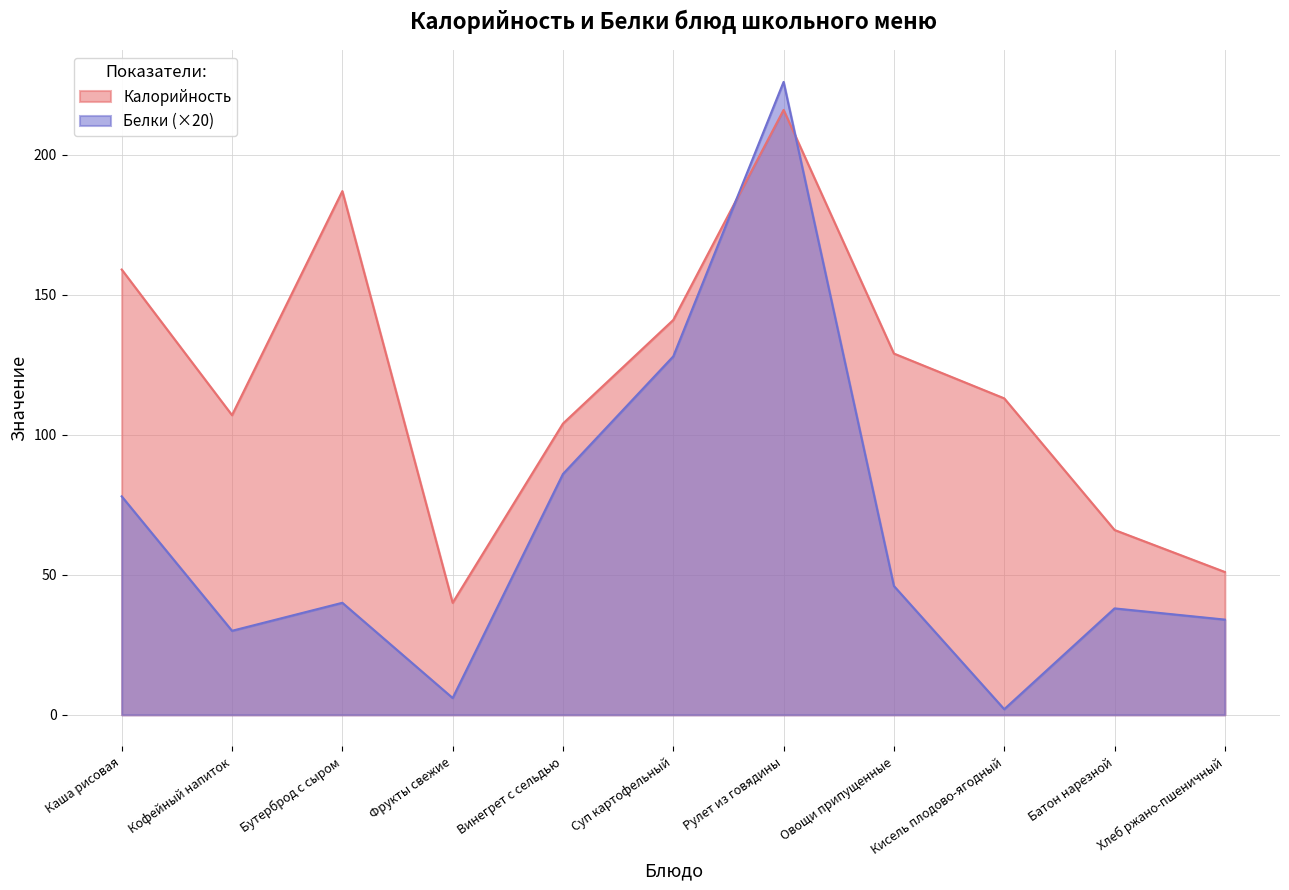

Which category has the lowest value across all series?

Кисель плодово-ягодный